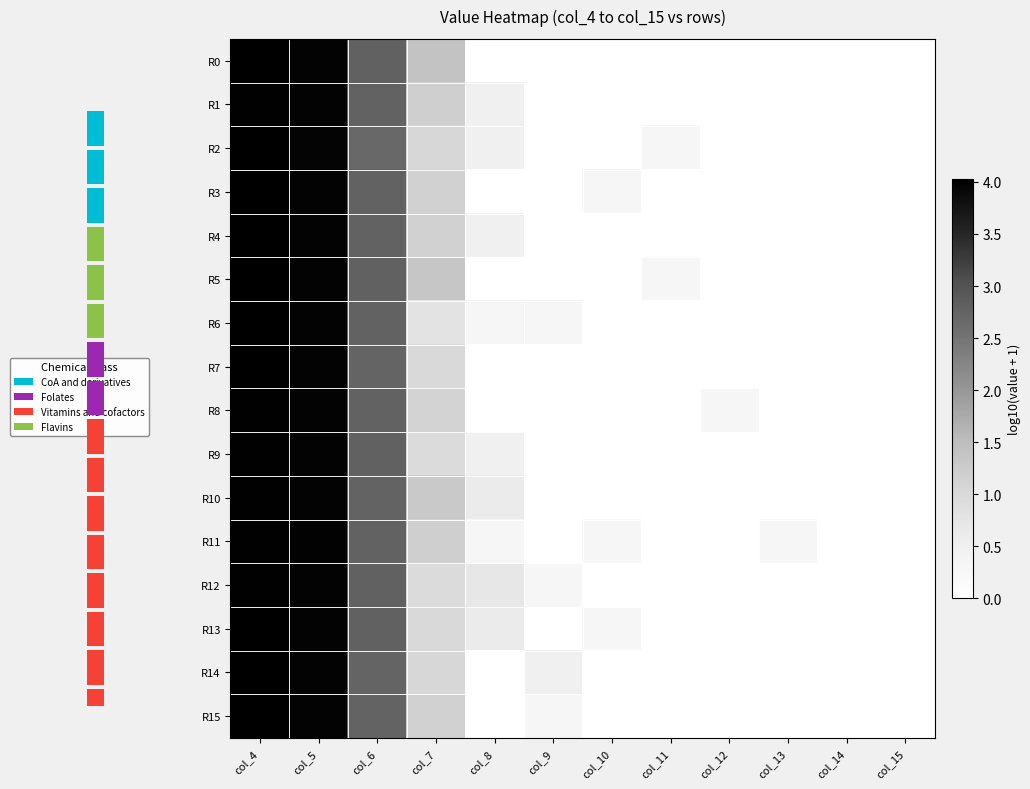

Rank the series at col_8 from highest to lowest value.

R12, R10, R13, R1, R2, R4, R9, R6, R11, R0, R3, R5, R7, R8, R14, R15